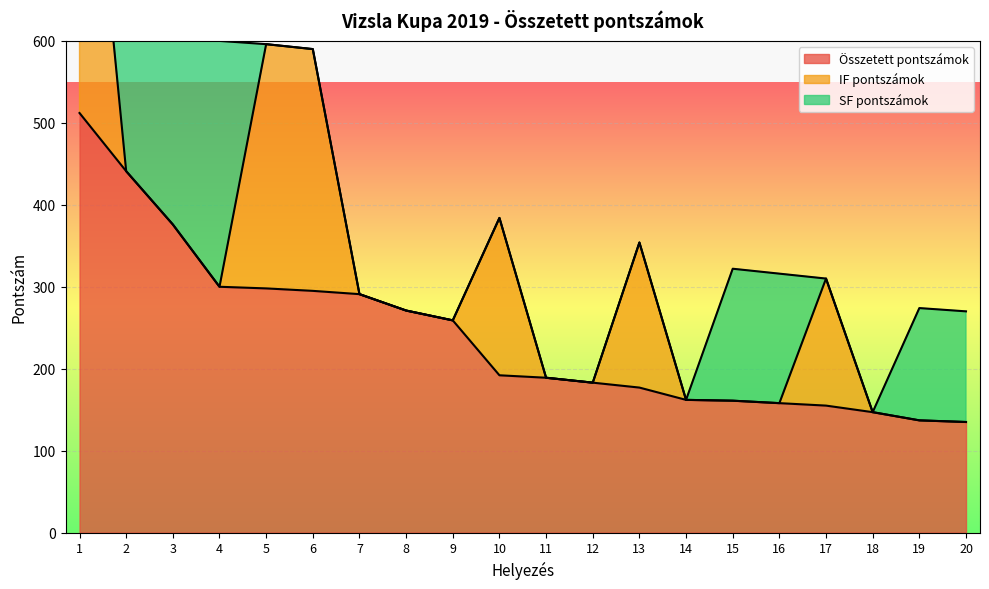

The value of SF pontszámok at 7 is 0. True or false?

True